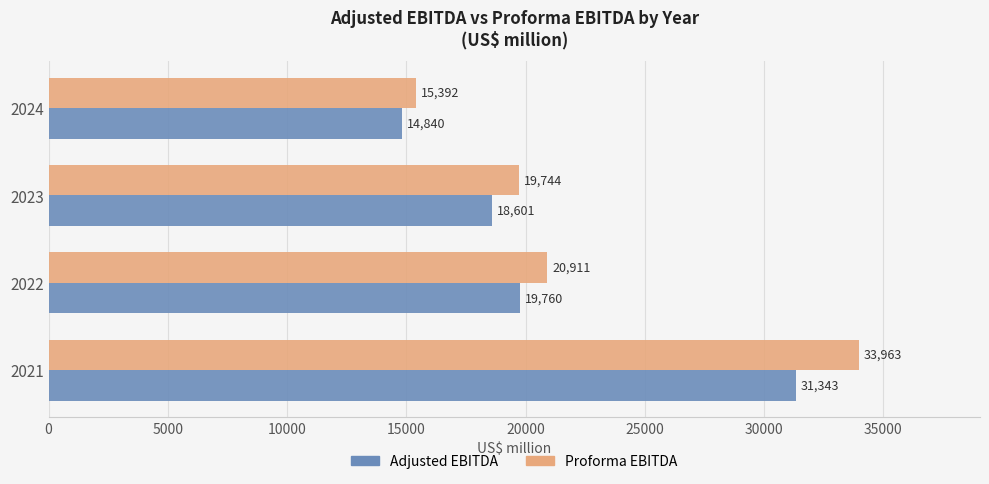

At which label does Proforma EBITDA reach its minimum?

2024